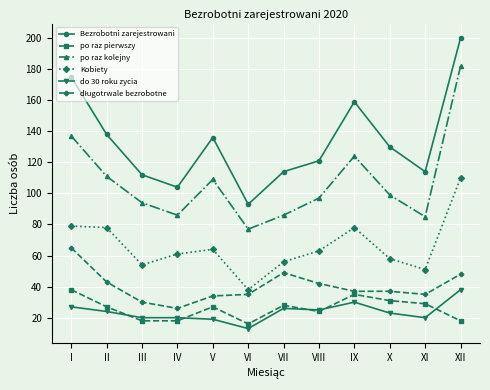

Is the value of do 30 roku zycia at IX greater than the value of Bezrobotni zarejestrowani at II?

No